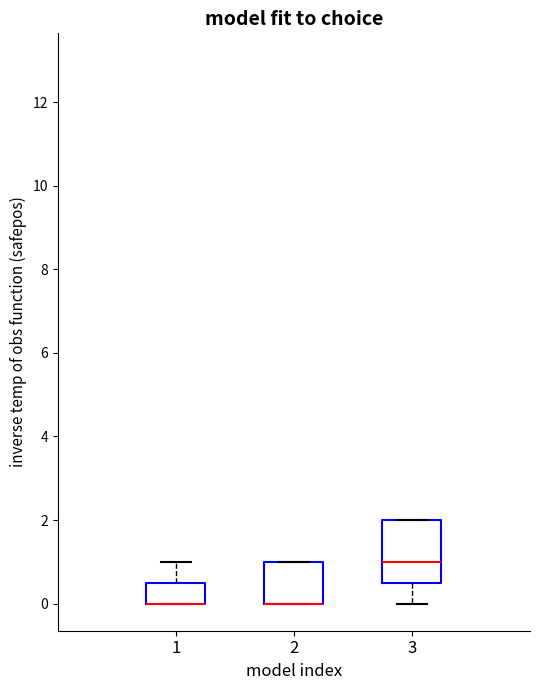

Which box is the tallest, from its lower edge to its upper edge?

3